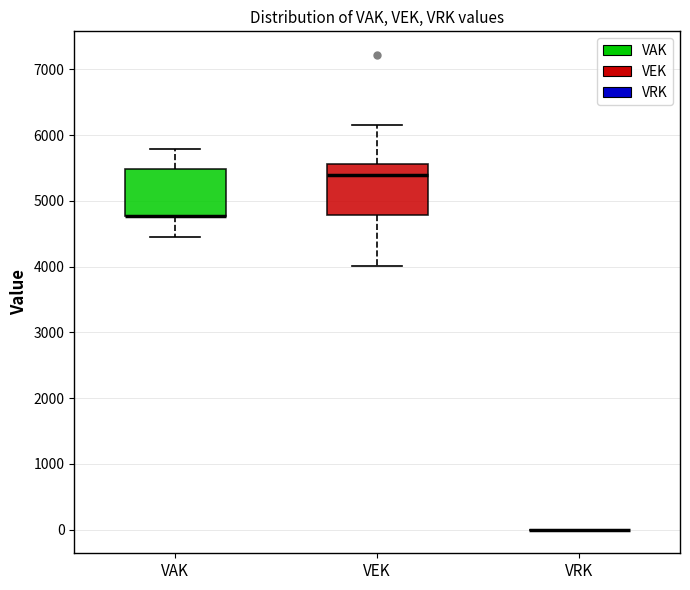

Where is the lower edge of the box for VEK on the y-axis? The values are not printed on the chart, so give them approximately, as read against the axis.

4800